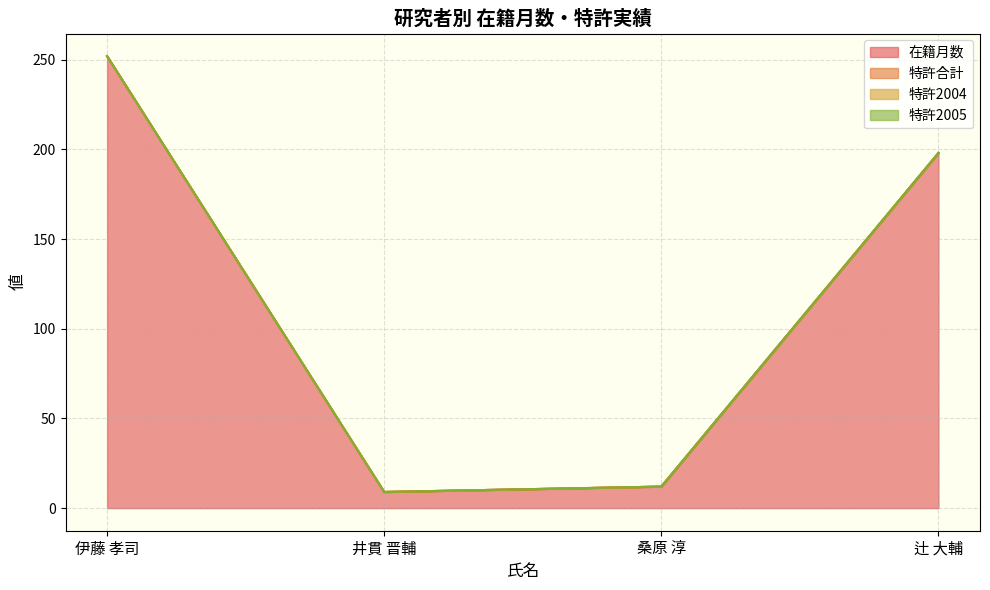

What is the greatest value displayed?

252